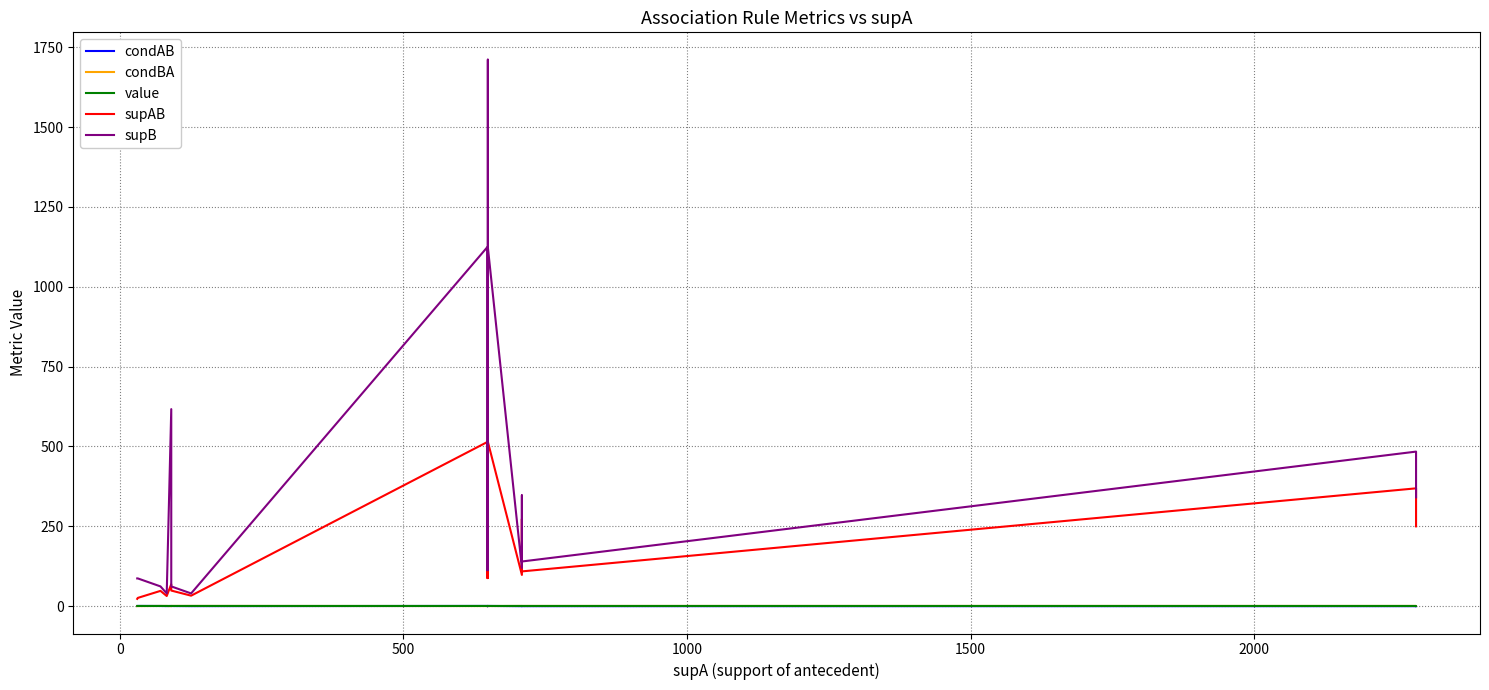

What is the minimum value for condBA?

0.1